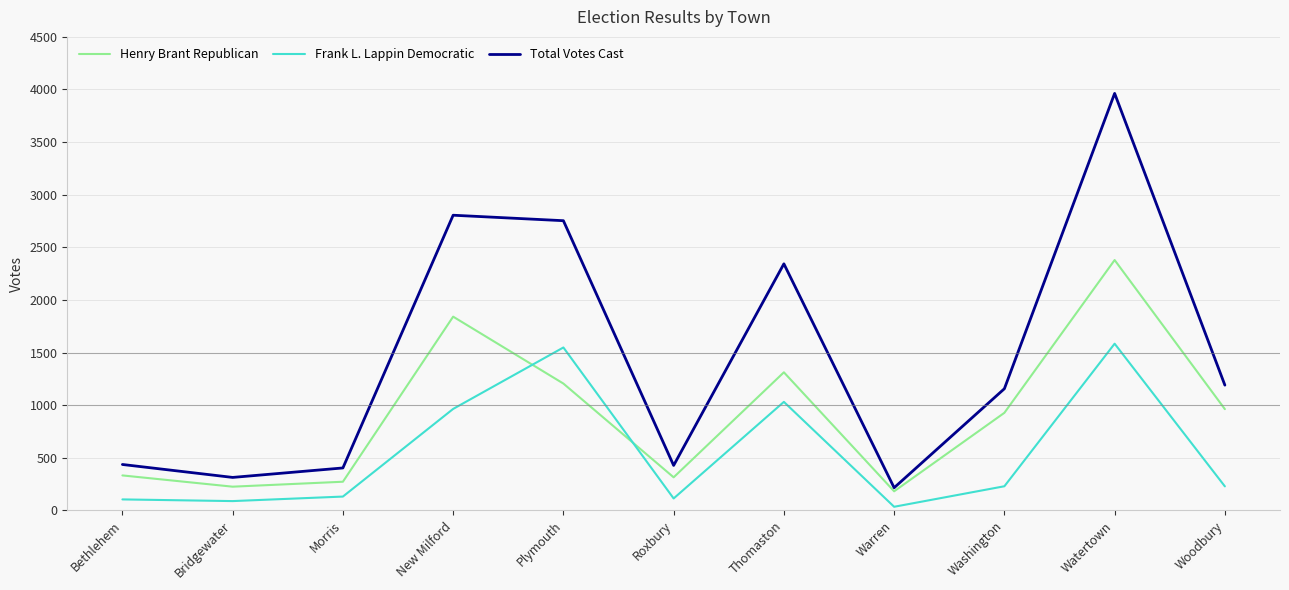

At which label does Frank L. Lappin Democratic first exceed 228?

New Milford